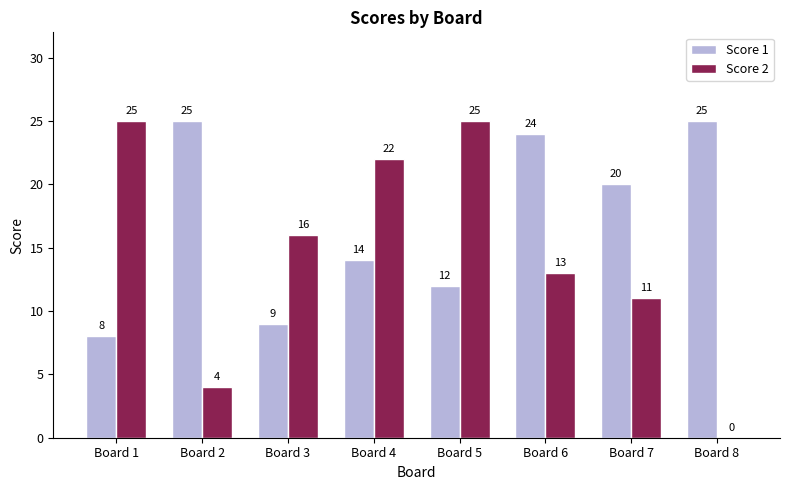

Read the Score 1 value at Board 8, to the nearest 5.

25